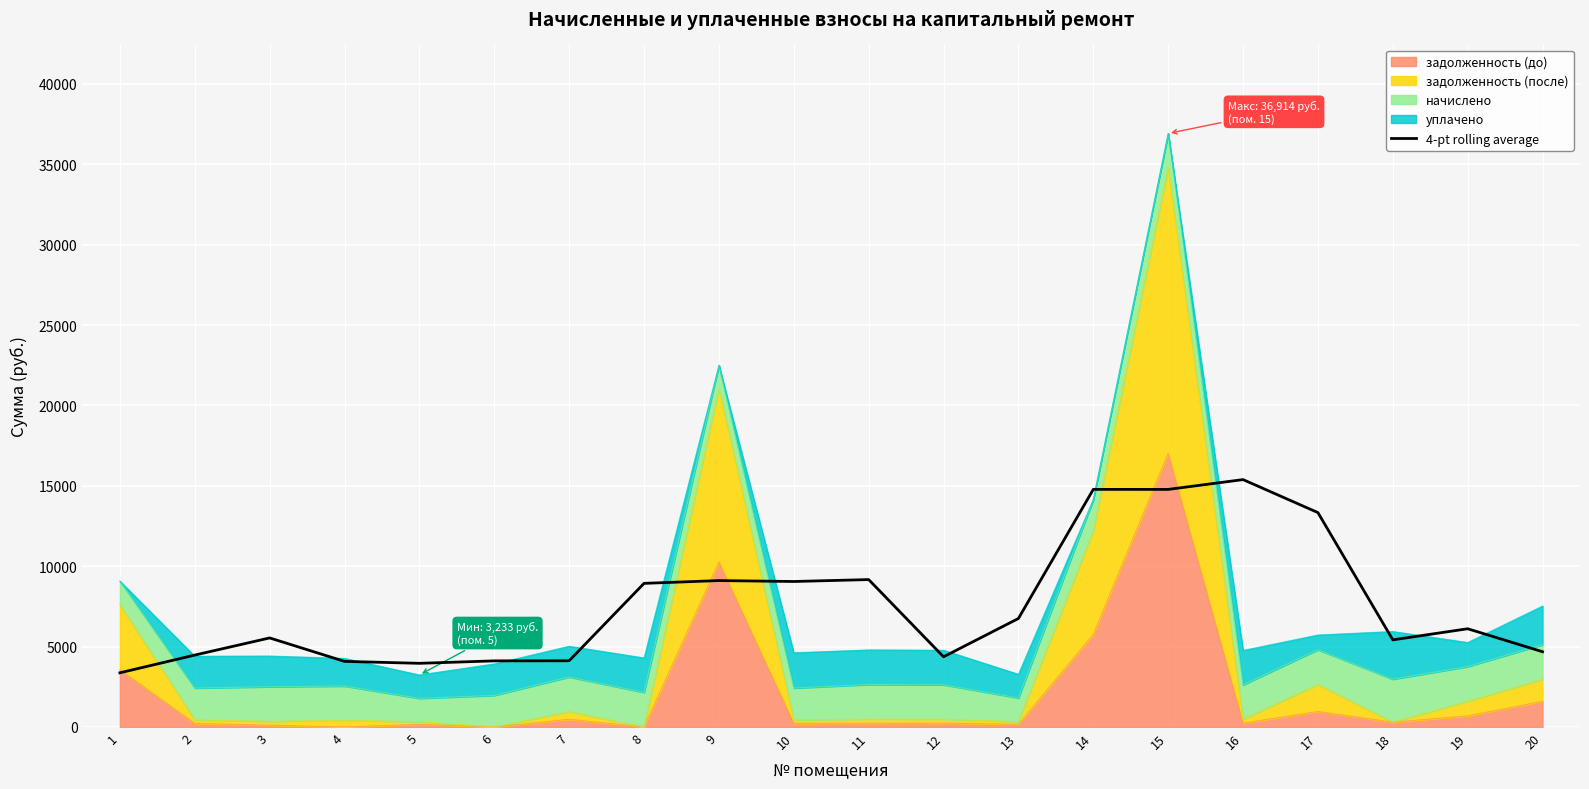

How many data points are above 6106?

10